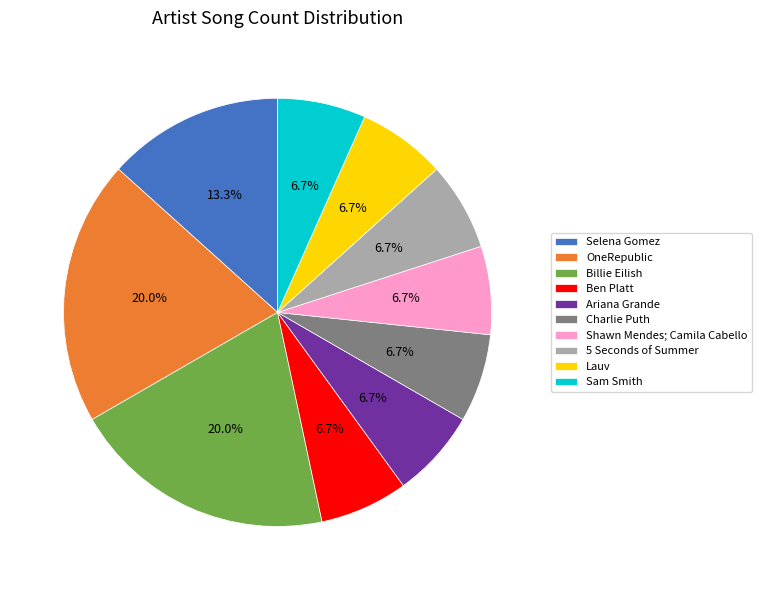

What percentage is the OneRepublic slice, to the nearest percent?

20%